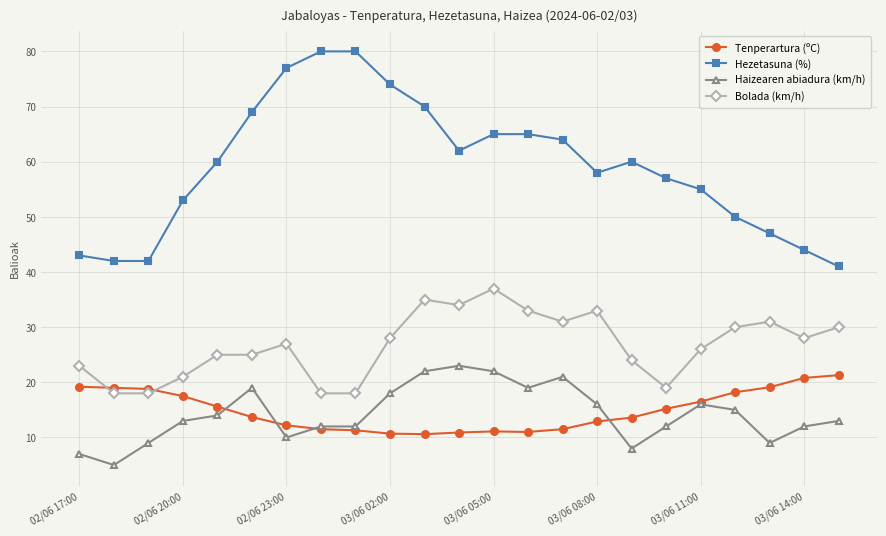

What is the minimum value shown in the chart?

5.0